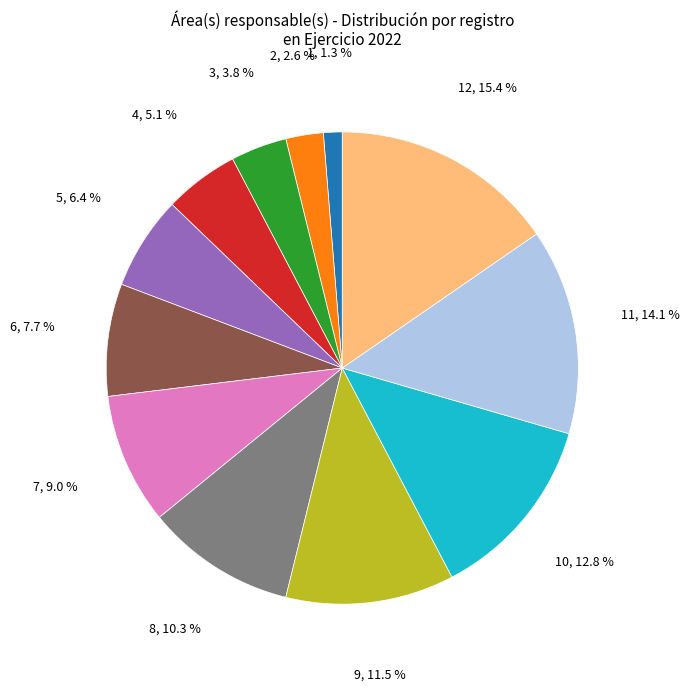

True or false: 12 accounts for 30% of the total.

False